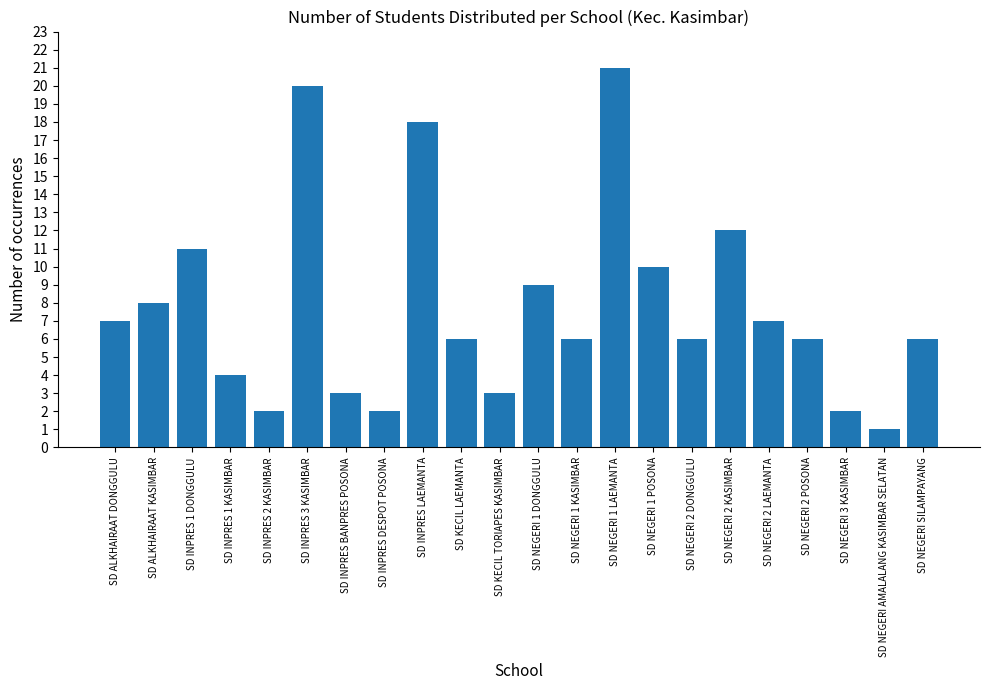

At which category does the chart reach its peak across all series?

SD NEGERI 1 LAEMANTA